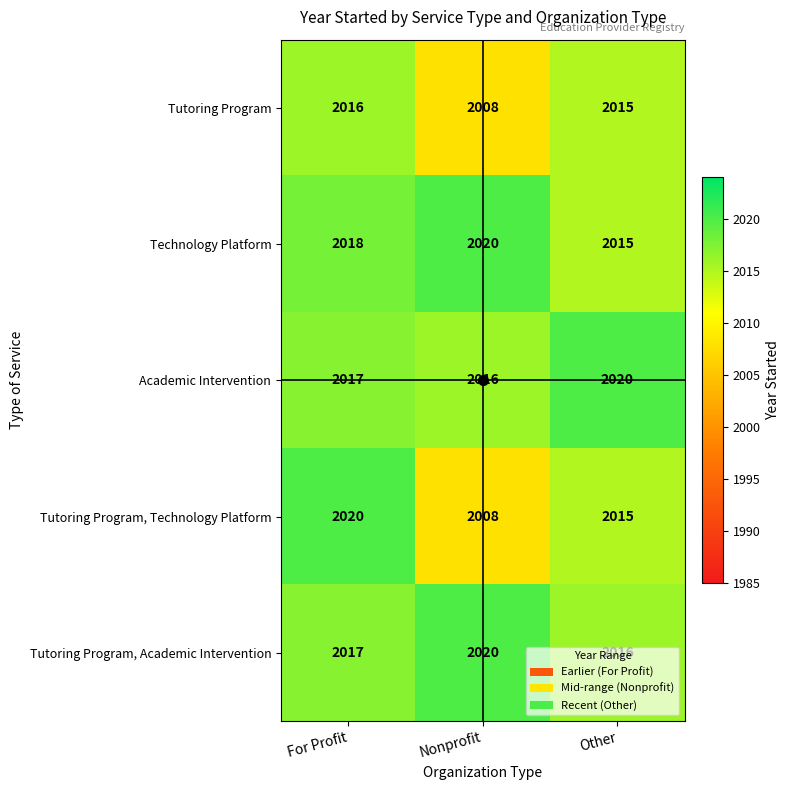

What is the greatest value displayed?

2020